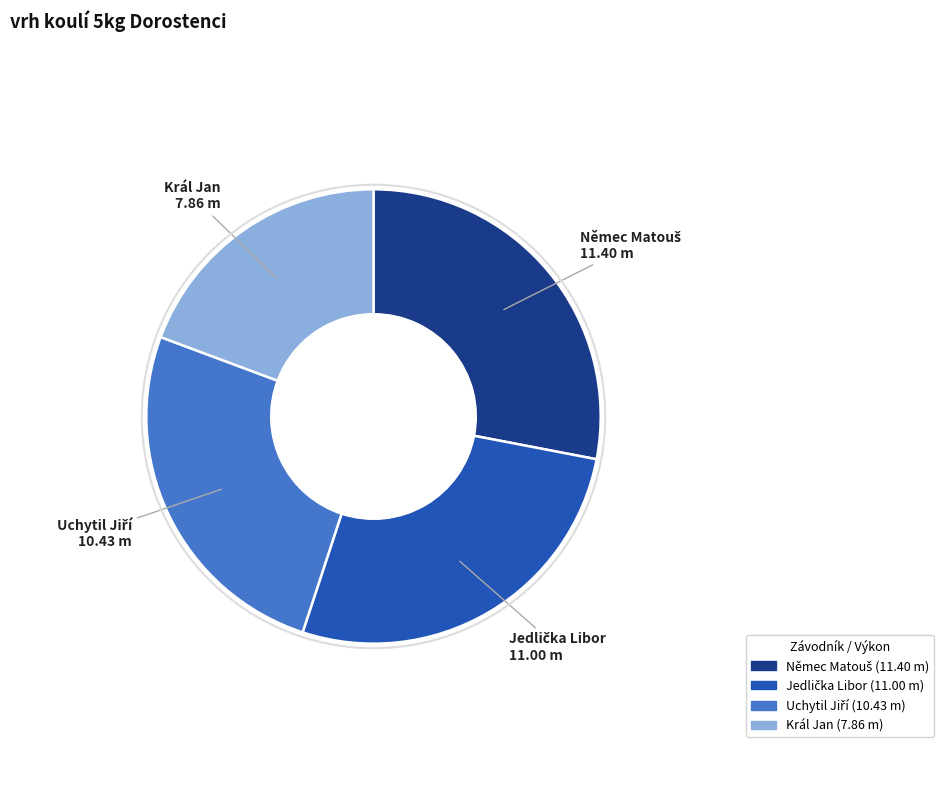

How many segments does this pie chart have?

4